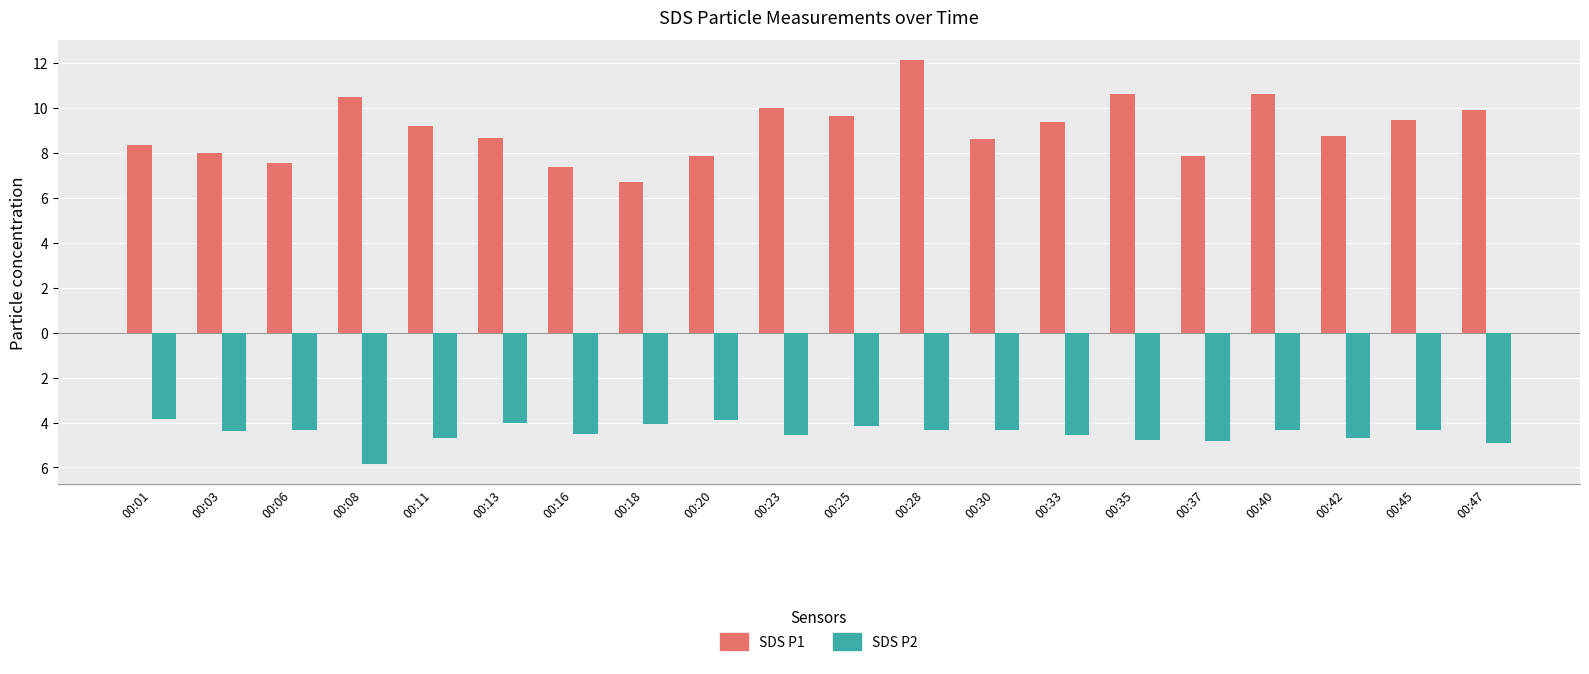

Does the chart contain any negative values?

Yes